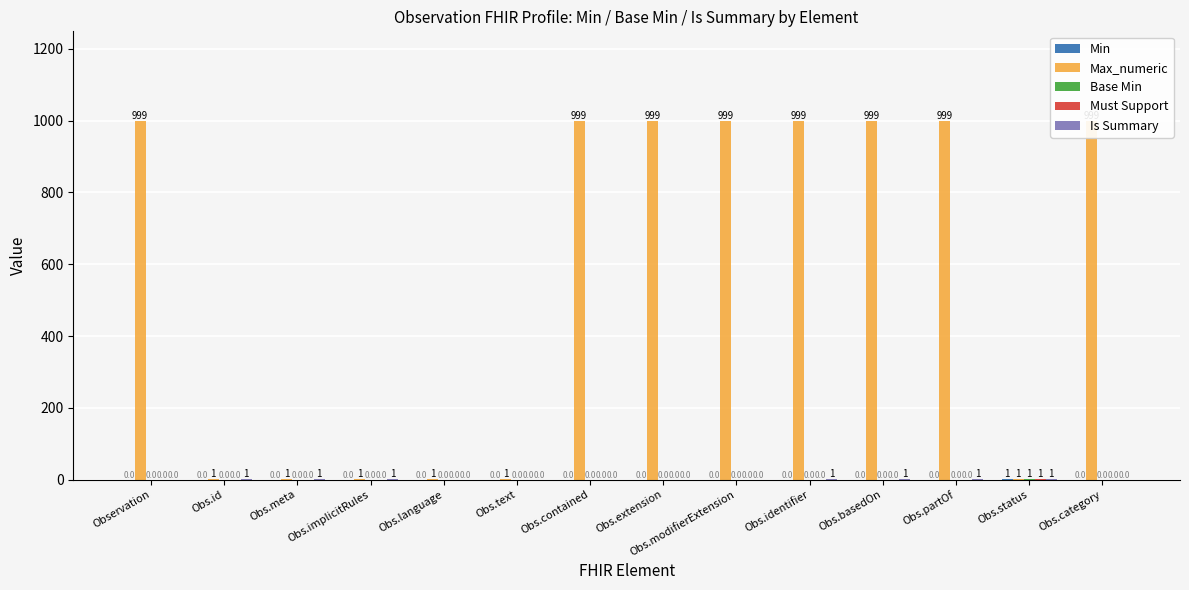

How many values in Must Support are above zero?

1